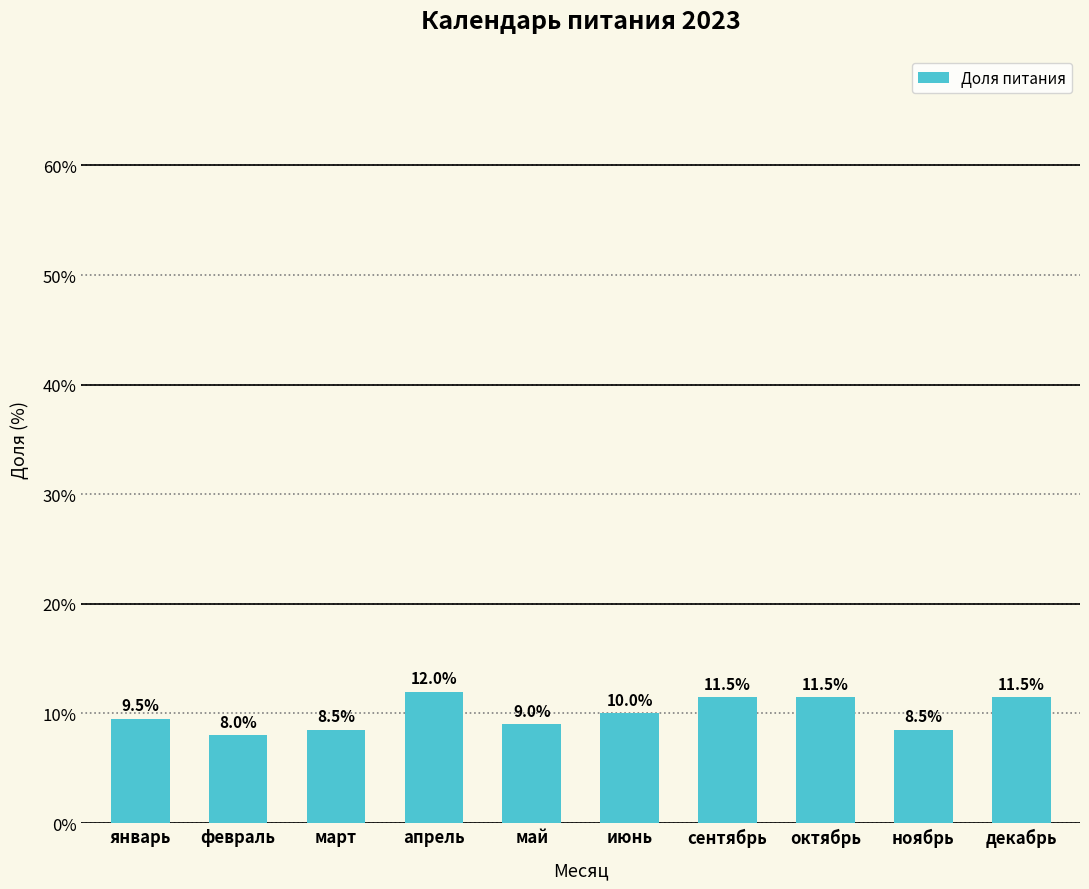

Does the chart contain stacked bars?

No